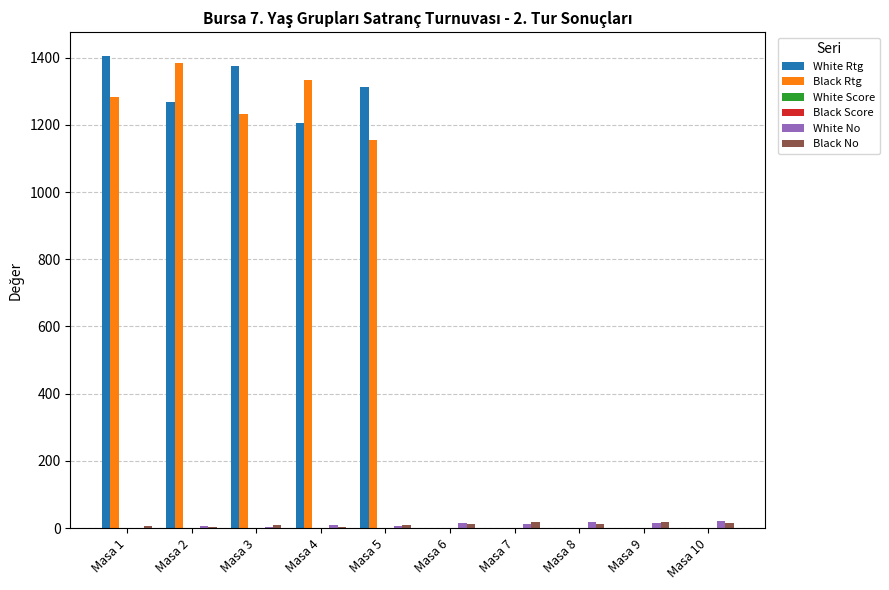

Read the White Rtg value at Masa 4, to the nearest 100.

1200